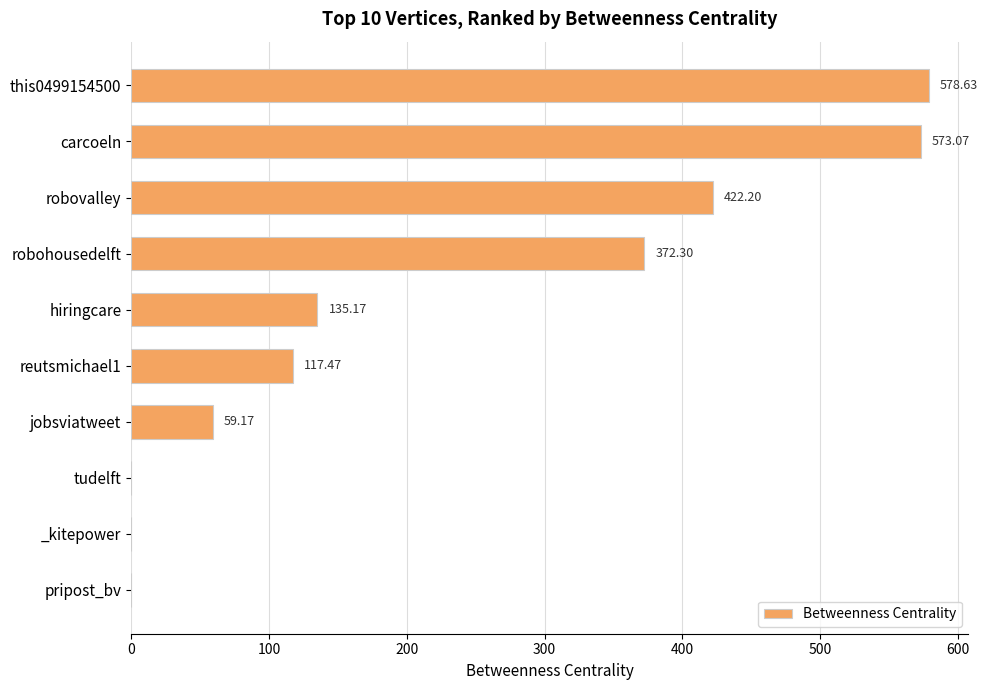

What is the change in value from robovalley to _kitepower?

-422.2